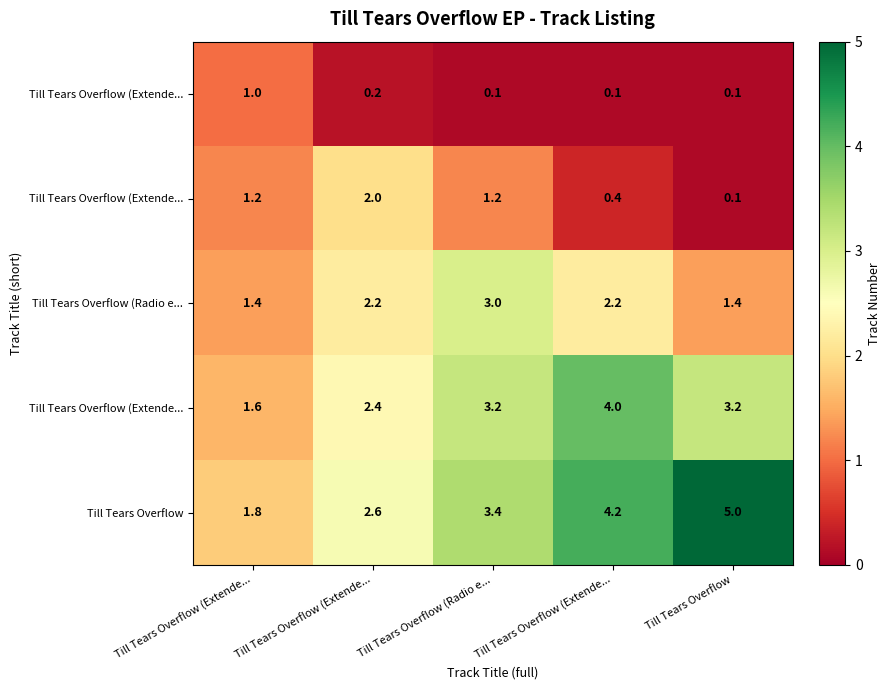

What is the smallest value displayed?

0.1